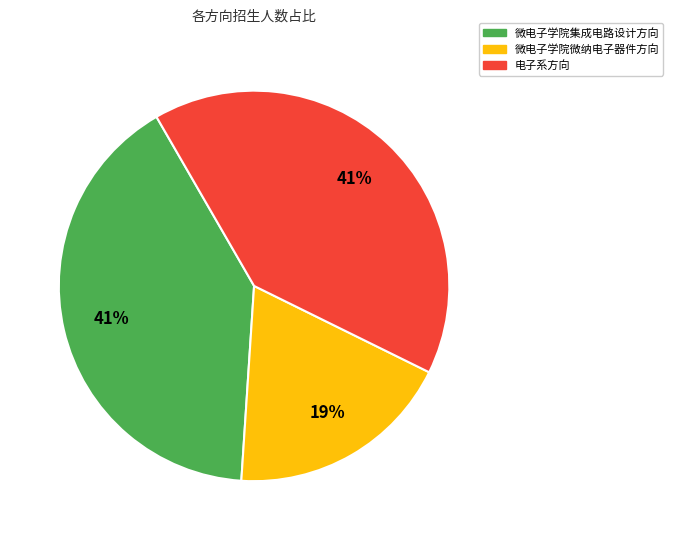

Combined, do 电子系方向 and 微电子学院微纳电子器件方向 account for over 50%?

Yes